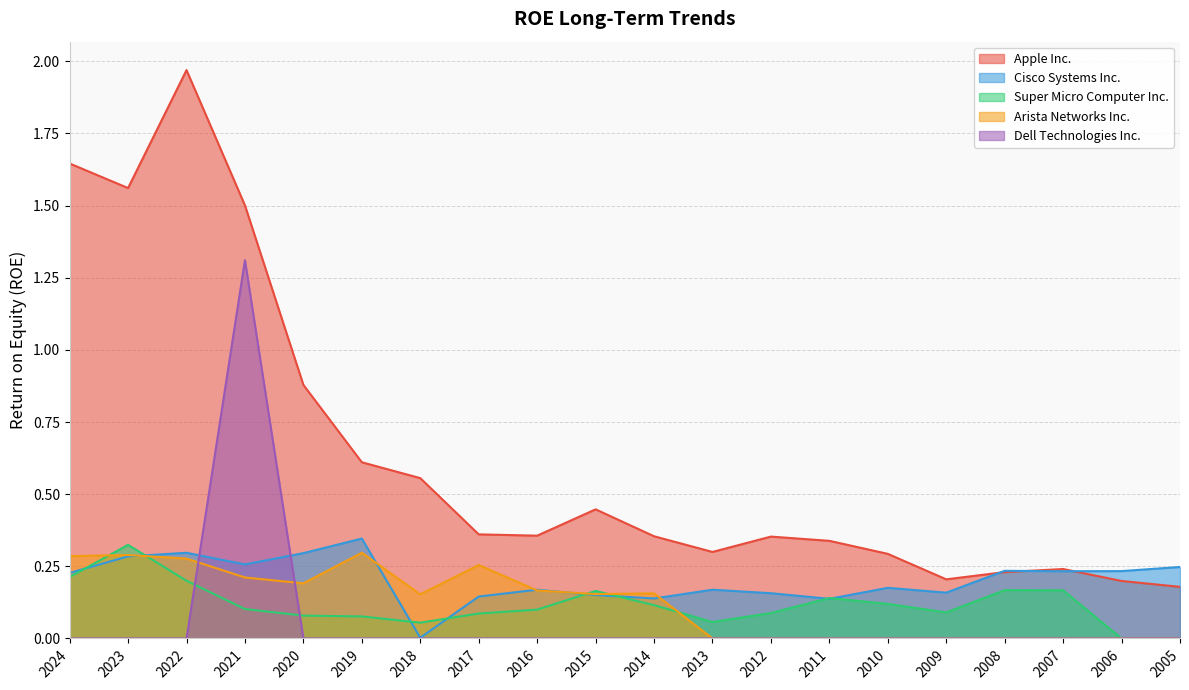

Between 2010 and 2008, which is larger?

2010